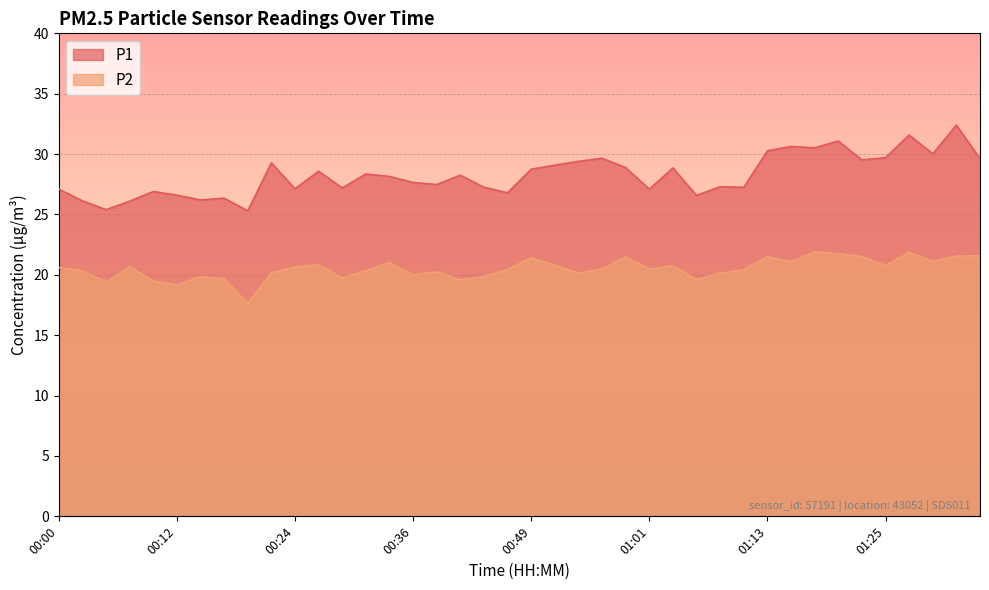

Where is P1 nearest to the value 28?

00:34